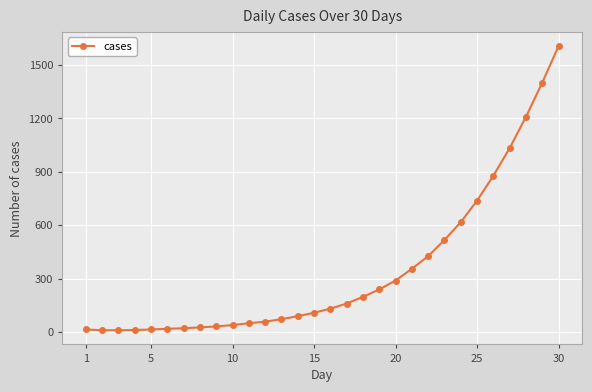

What is the value of the 5th point from the left?

14